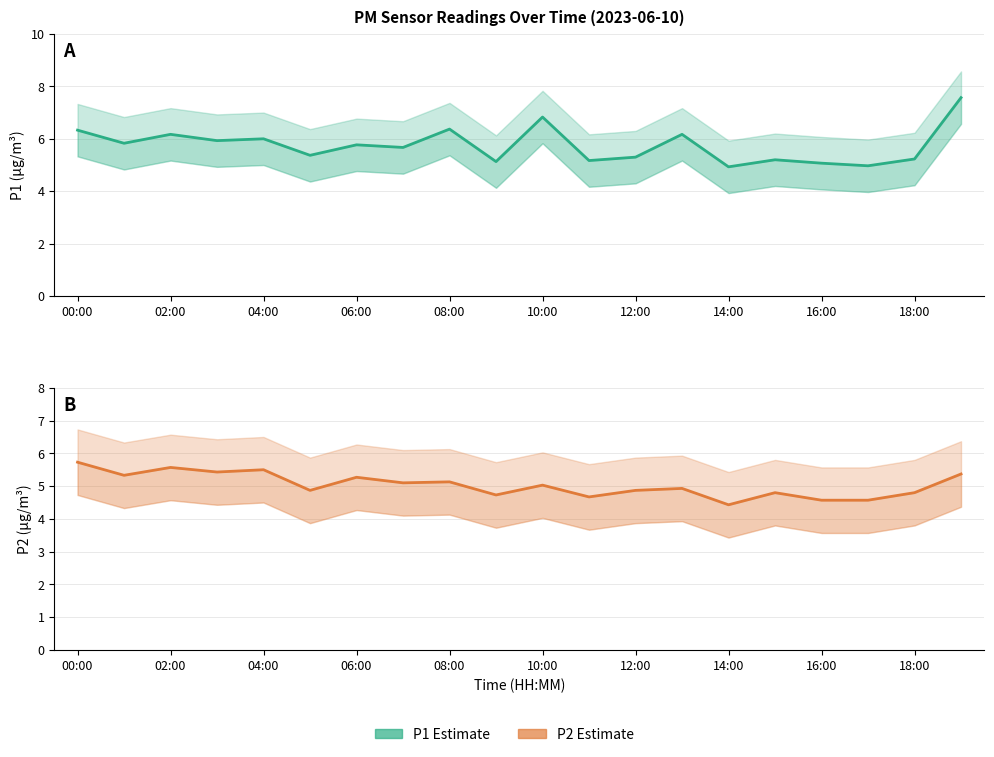

What is the difference between the maximum and second lowest values in the P1 Estimate series?

2.6